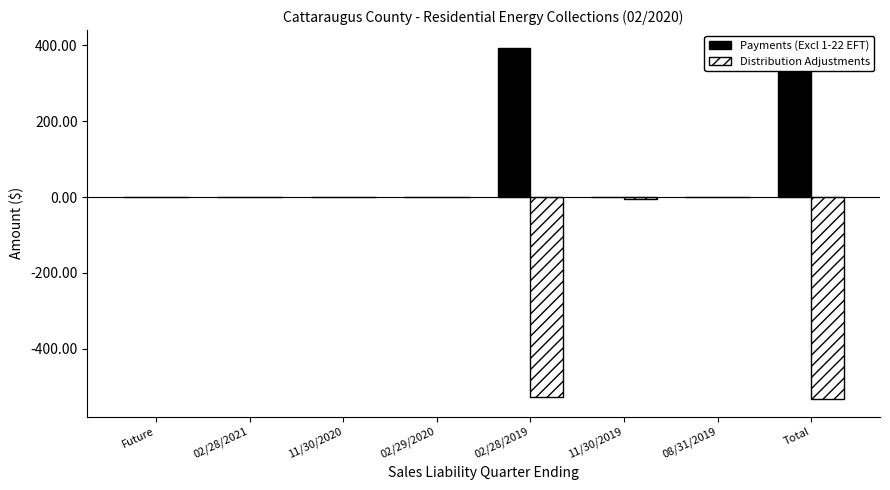

Reading right to left, list all the values displayed in this chart.

Payments (Excl 1-22 EFT): 394.0	0.0	0.0	394.0	0.0	0.0	0.0	0.0
Distribution Adjustments: -532.4	0.0	-4.1	-528.3	0.0	0.0	0.0	0.0